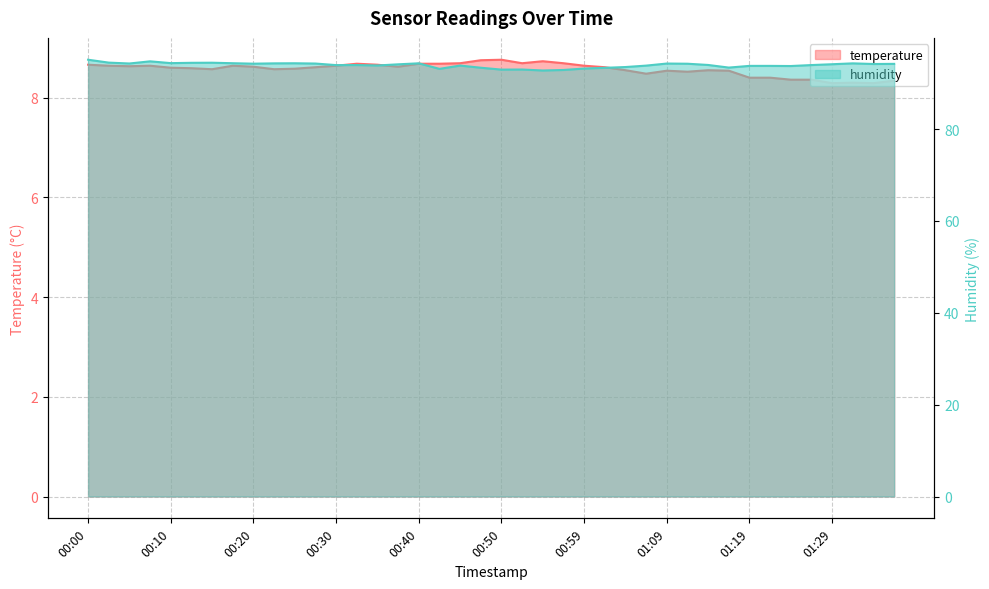

True or false: temperature and humidity cross at least once.

False